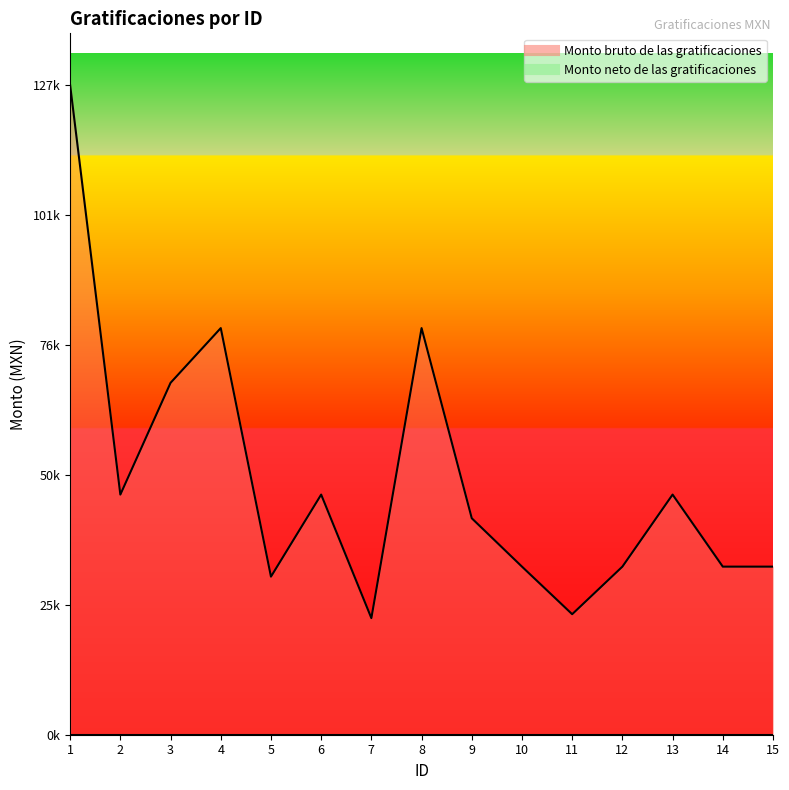

How many points are higher than both their immediate neighbors (excluding endpoints)?

4